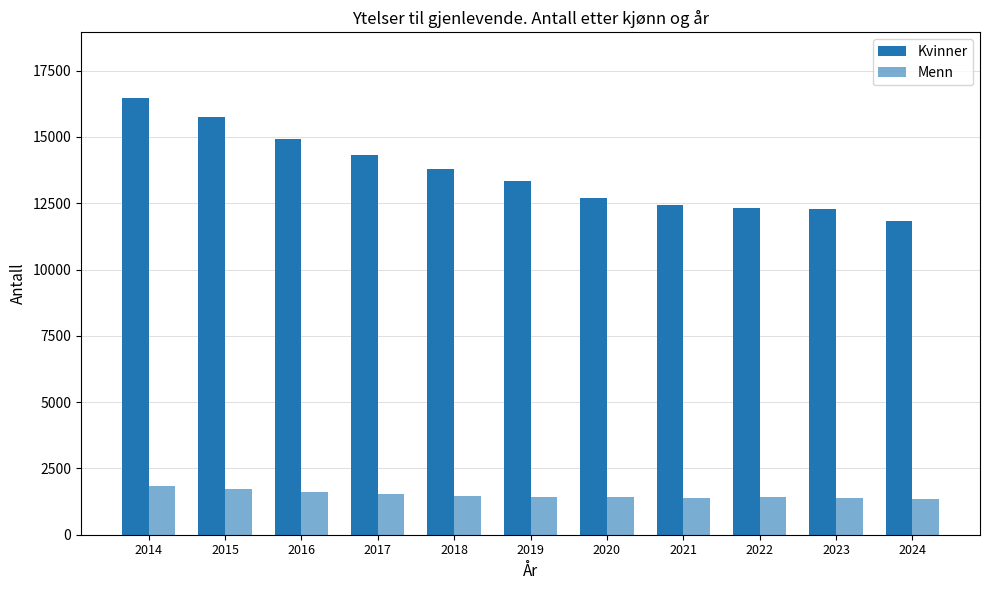

At 2021, list the series in order from smallest to largest.

Menn, Kvinner